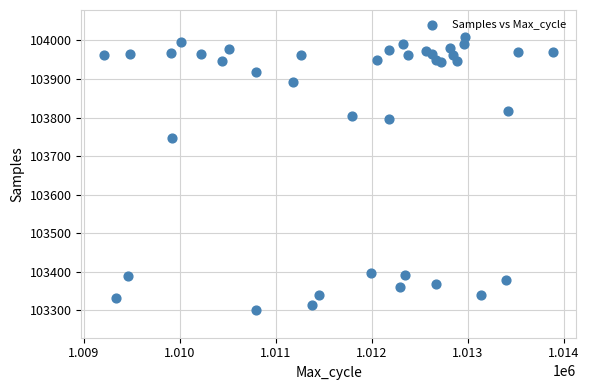

What Y value in the scatter plot is closest to 103654?

103748